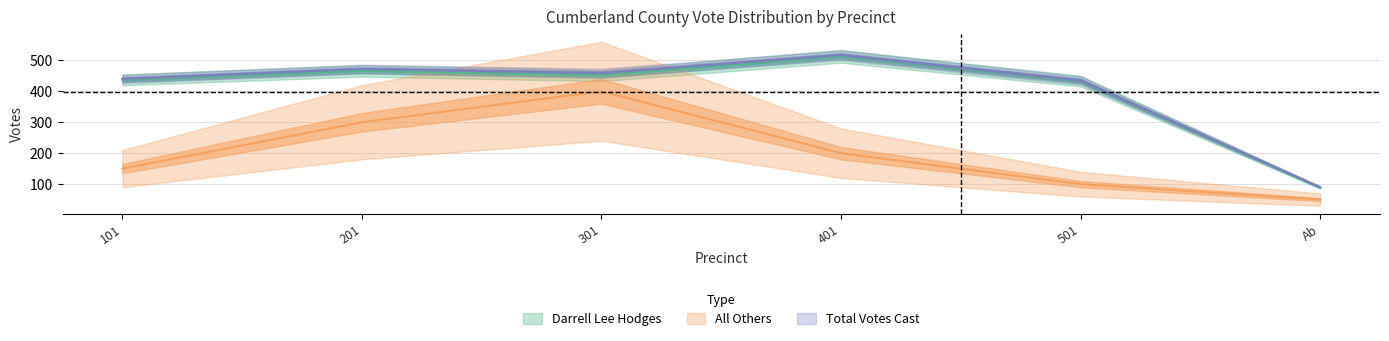

At which category is the sum across all series the highest?

301